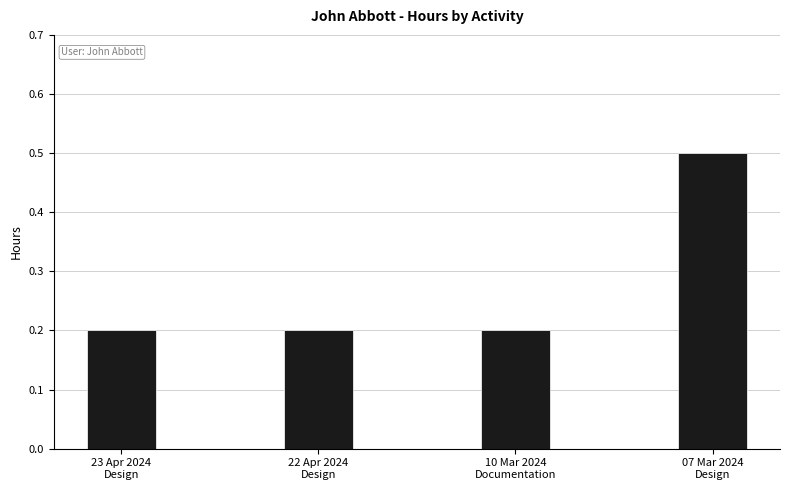

Reading left to right, transcribe all the data shown in this chart.

23 Apr 2024
Design=0.2	22 Apr 2024
Design=0.2	10 Mar 2024
Documentation=0.2	07 Mar 2024
Design=0.5